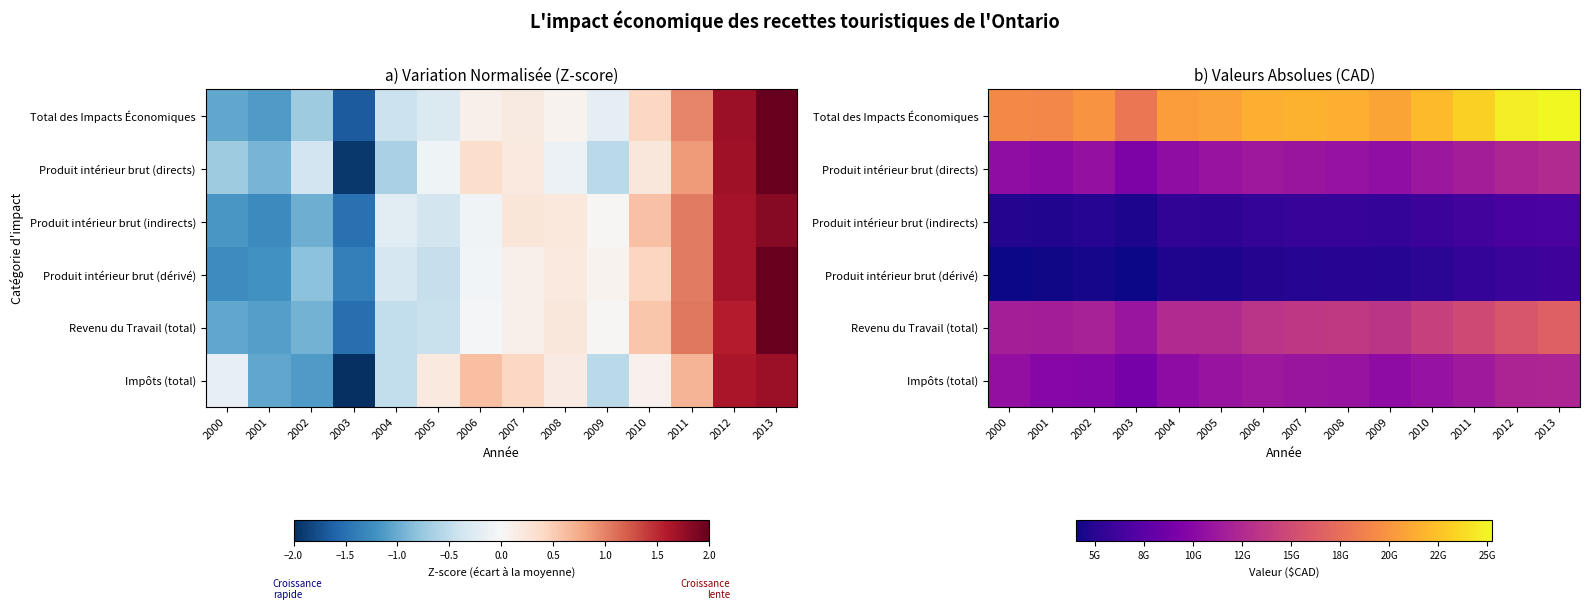

What is the difference between the highest and lowest values at 2008?

16491074233